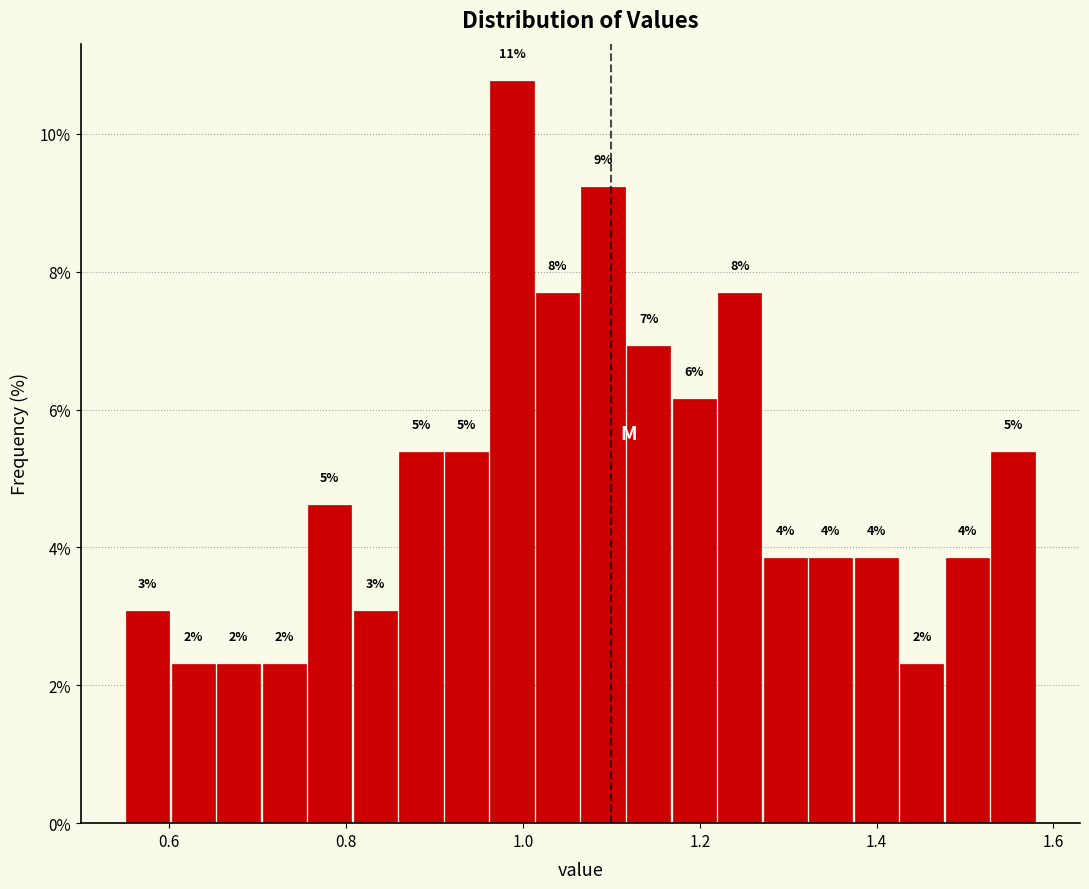

Read against the x-axis, roughly where is the centre of the tallest bar?

0.98